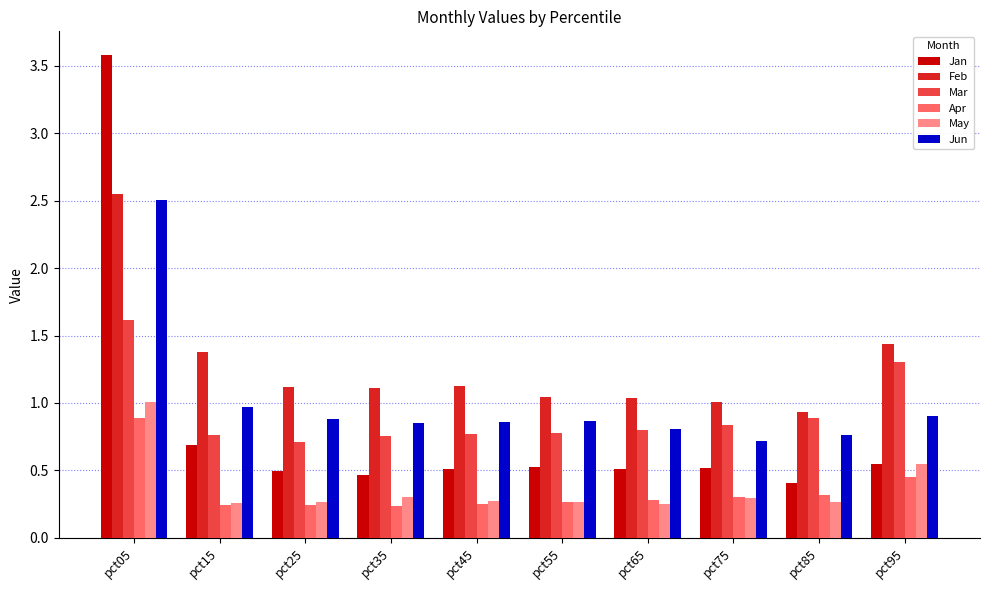

The Mar series shows 0.8 at pct35. True or false?

True